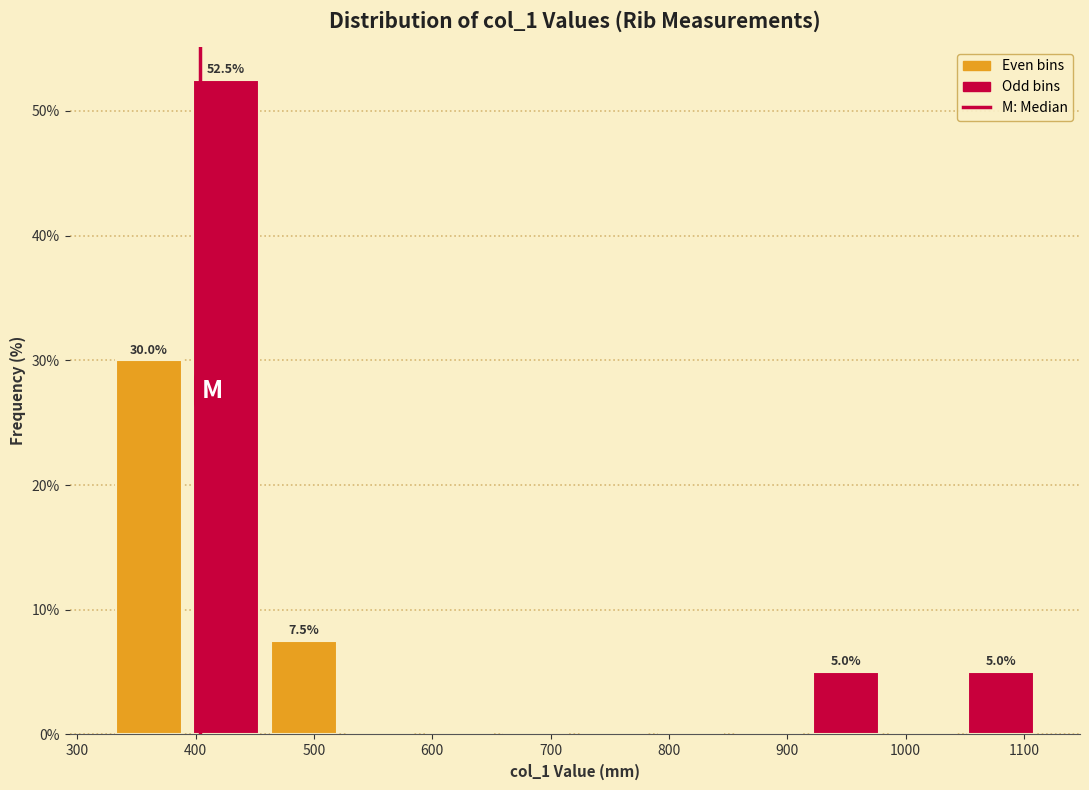

Which range on the x-axis has the tallest bar?

390 to 460